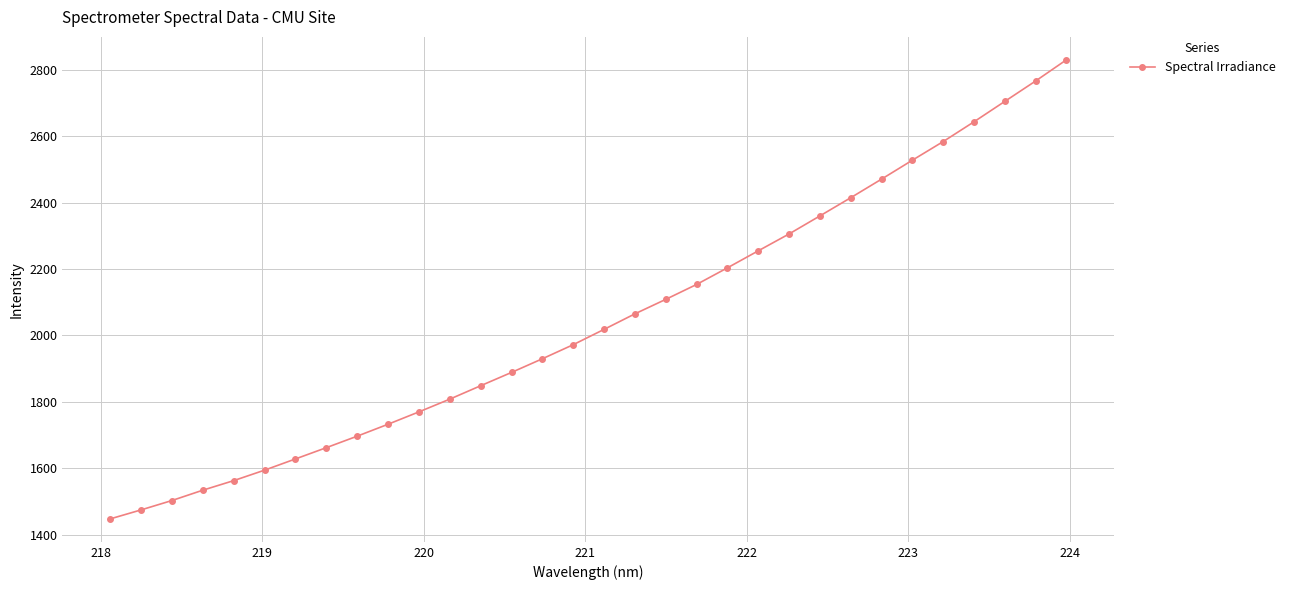

What is the maximum value shown in the chart?

2829.7